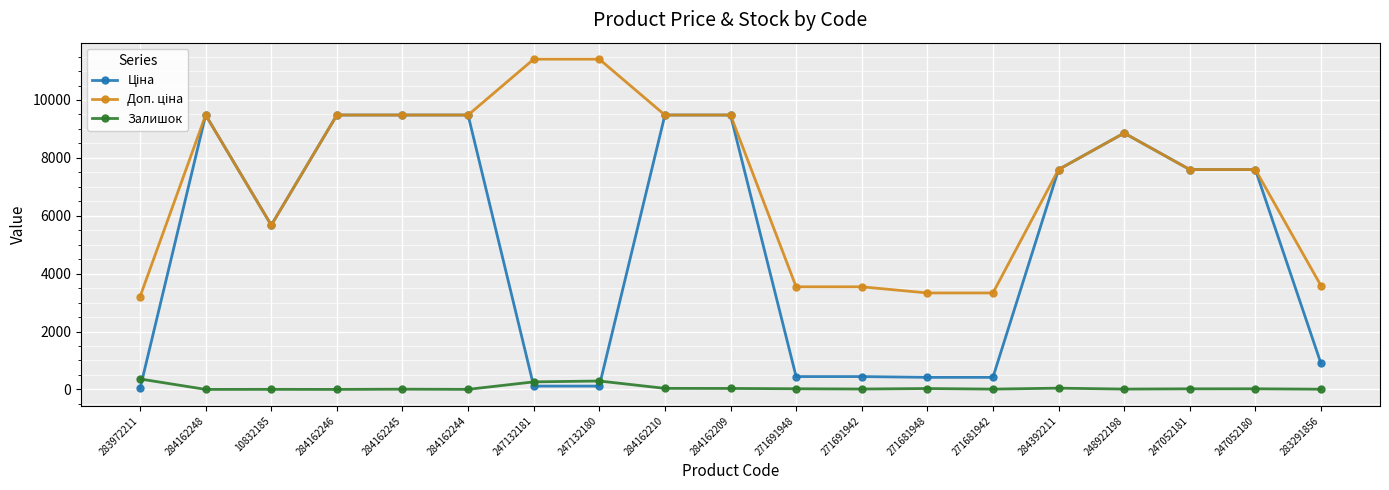

What is the sum of all Залишок values?

1168.0